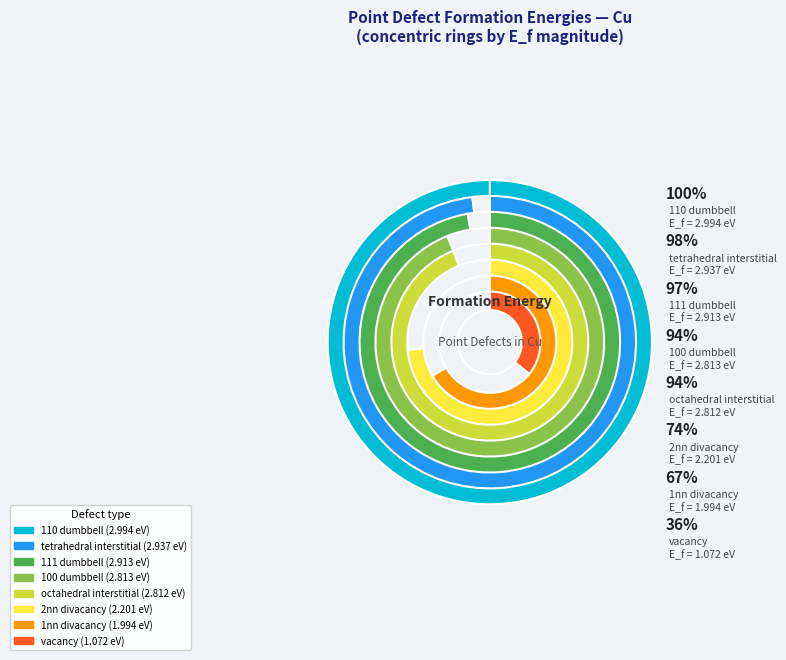

What percentage do 2nn divacancy and 110 dumbbell together represent?

26.3%